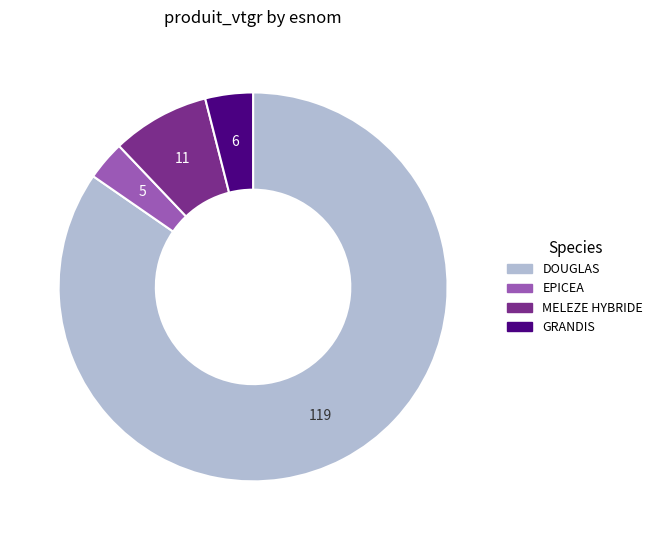

Which has a higher value, DOUGLAS or EPICEA?

DOUGLAS